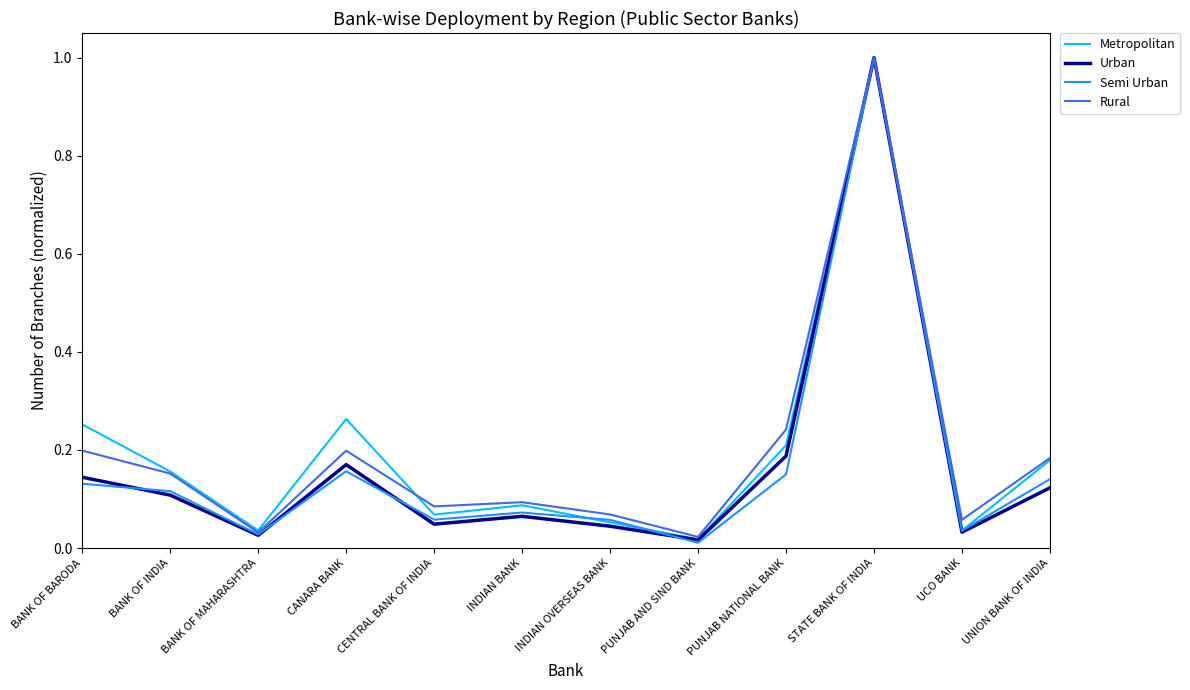

Is the value of Metropolitan at BANK OF BARODA greater than the value of Urban at BANK OF MAHARASHTRA?

Yes